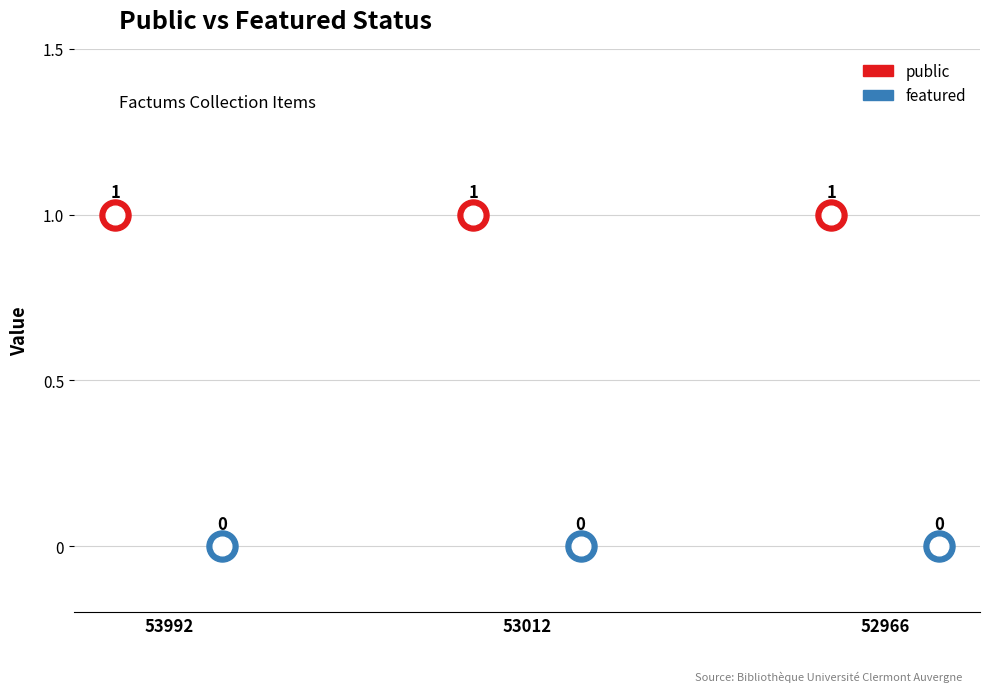

Which series reaches the minimum Y coordinate?

featured